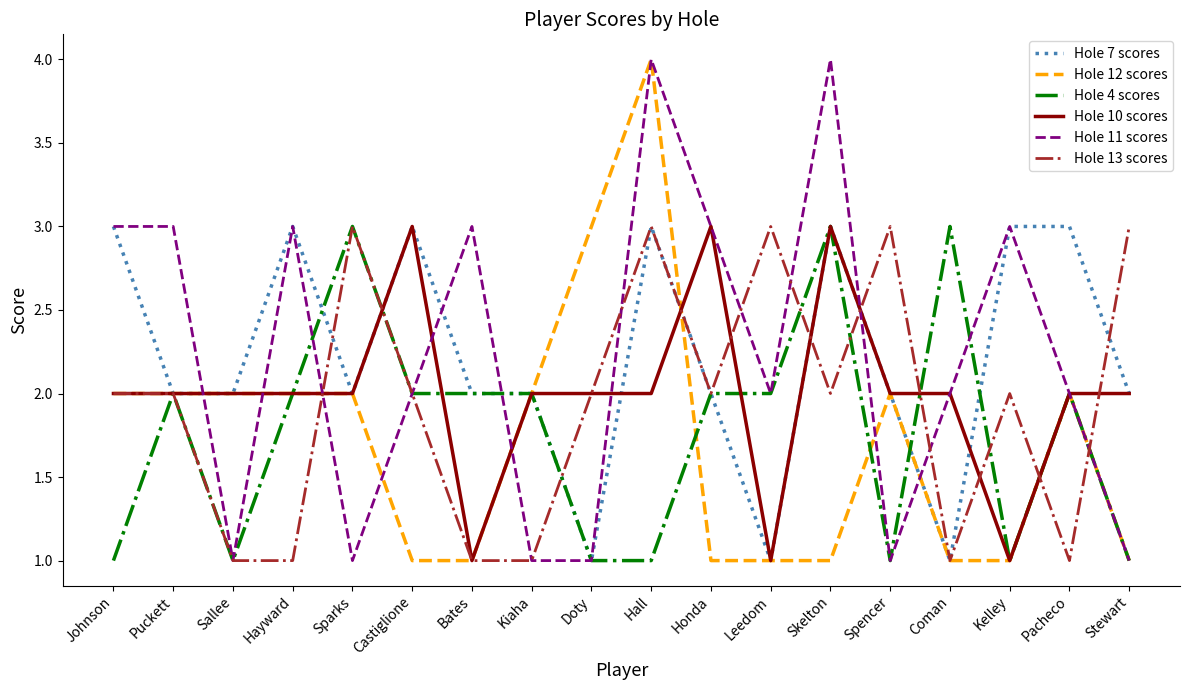

How many lines are shown in the chart?

6